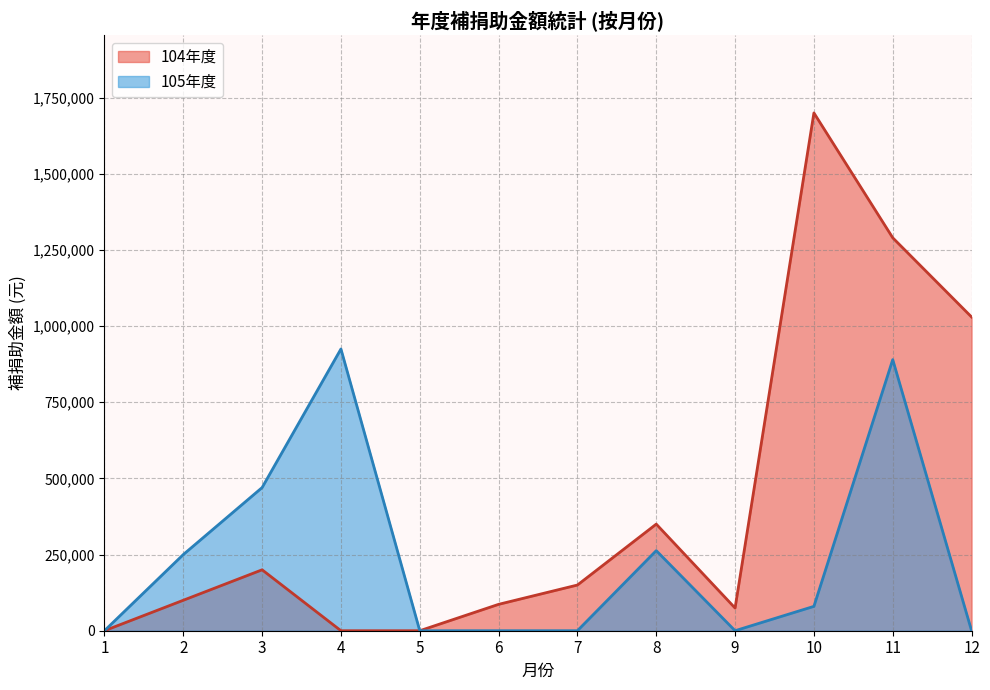

What is the value of the 月份 point at the 3rd from the left?

3